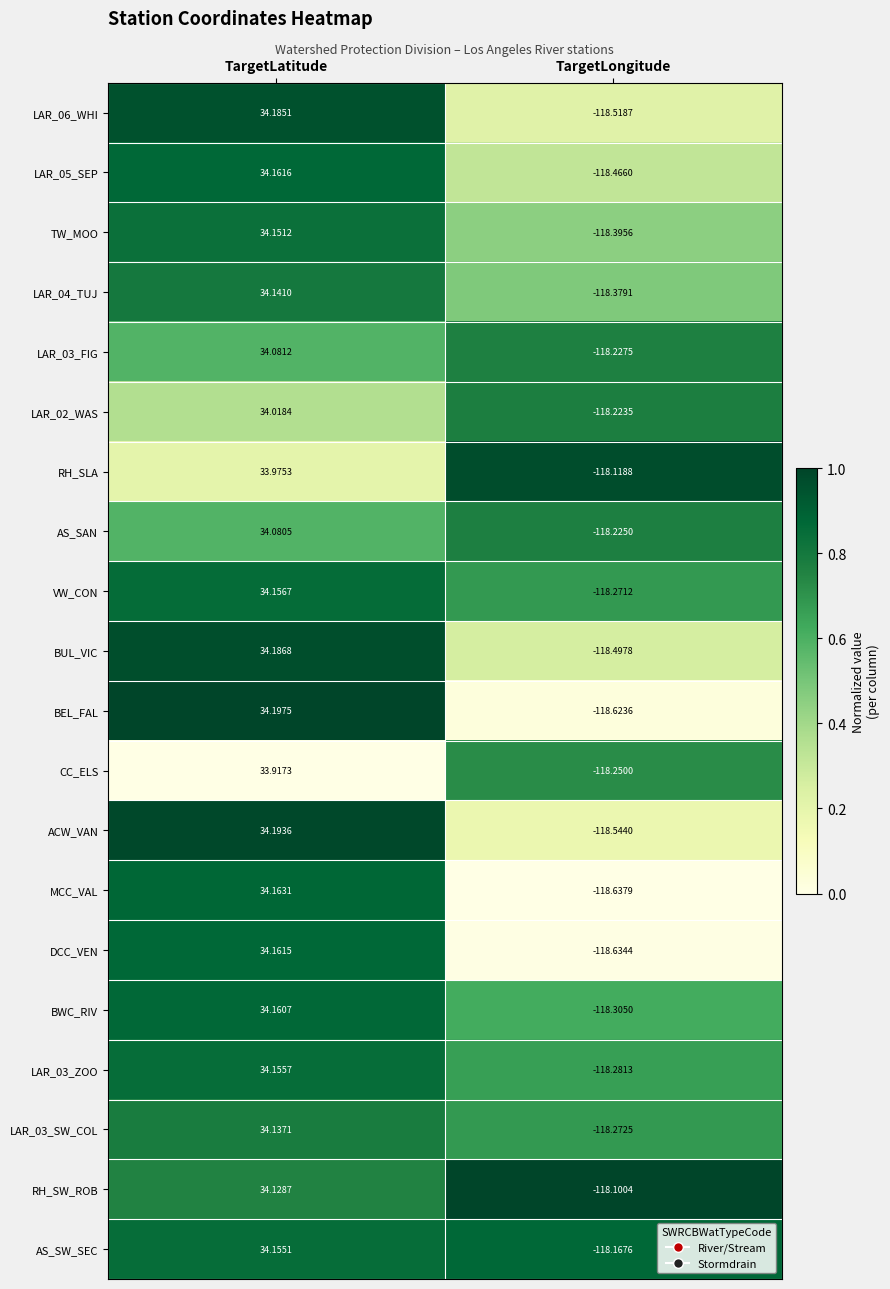

Which label corresponds to the smallest value in the chart?

TargetLongitude